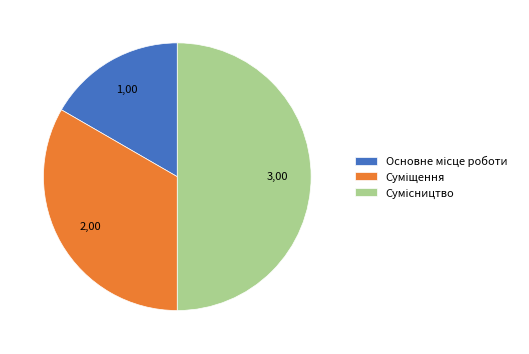

To the nearest percent, what is the combined percentage of Сумісництво and Основне місце роботи?

67%